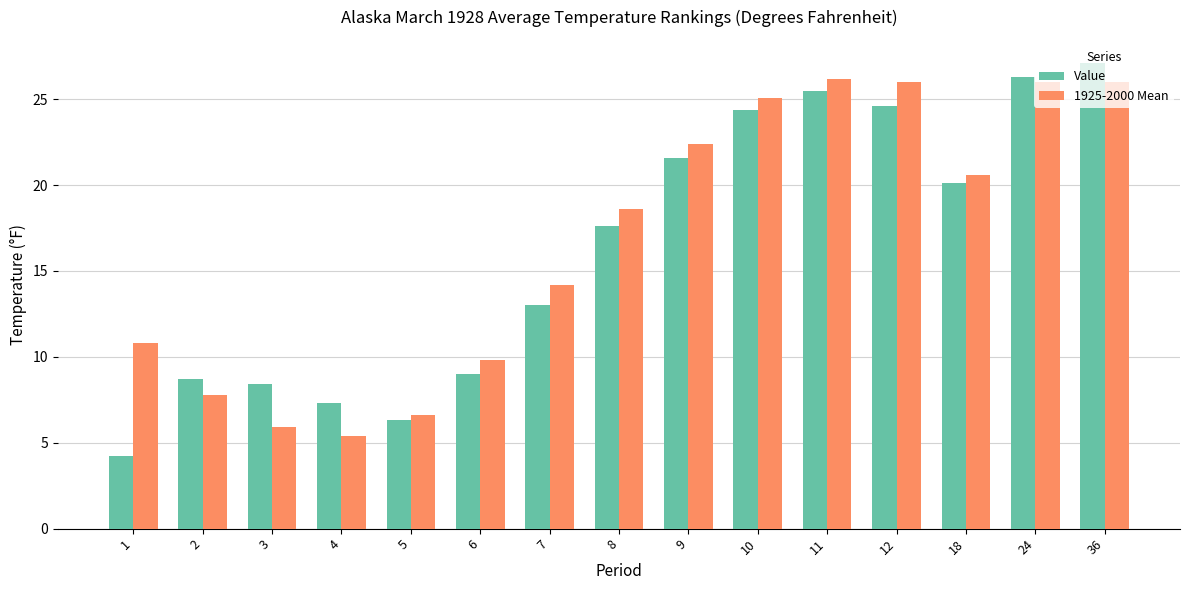

What is the difference between the highest and lowest values at 12?

1.4